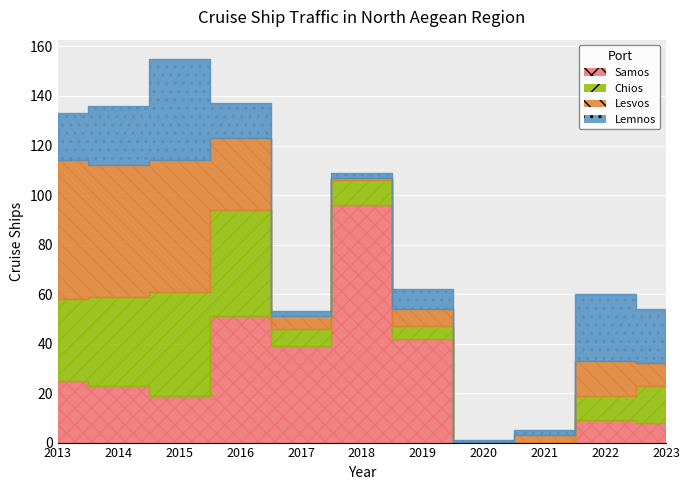

How many series are shown in this chart?

4